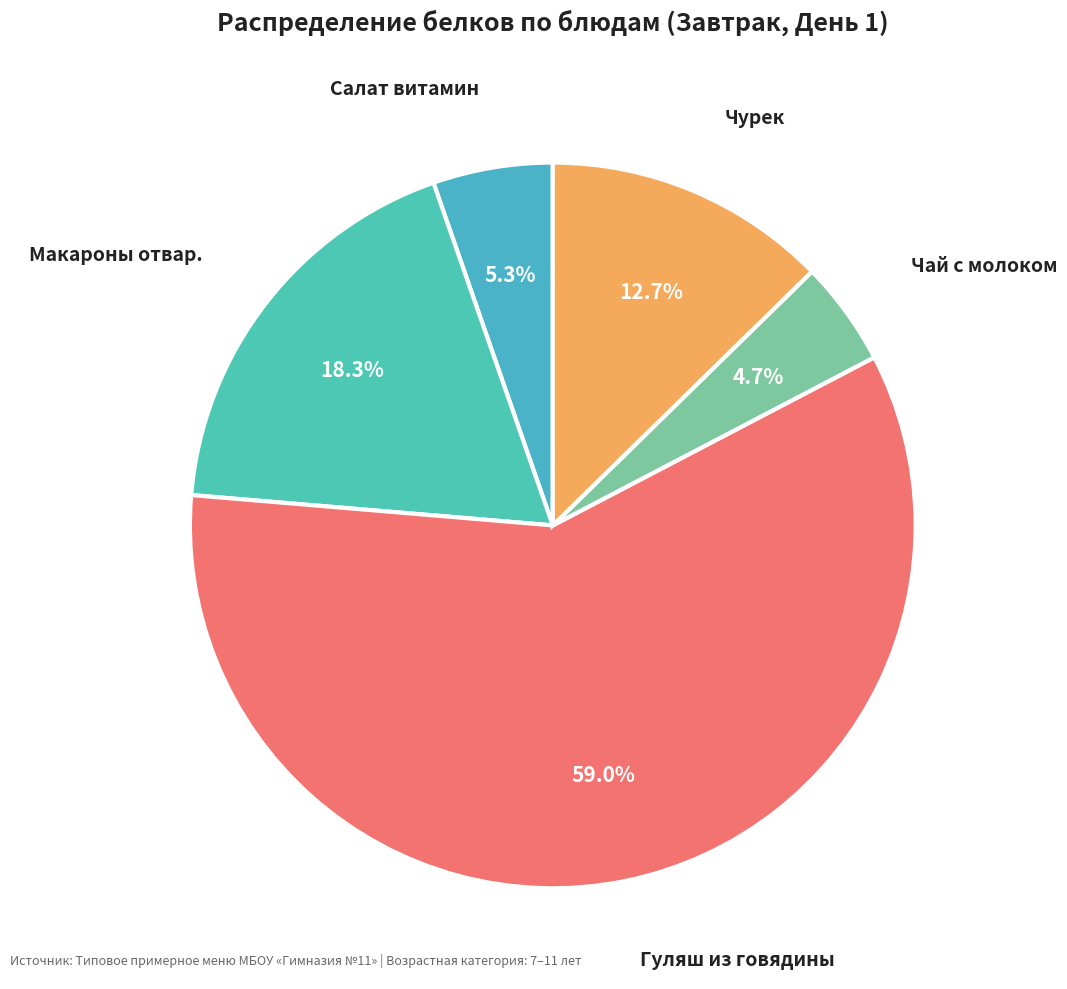

Does any single category account for the majority?

Yes